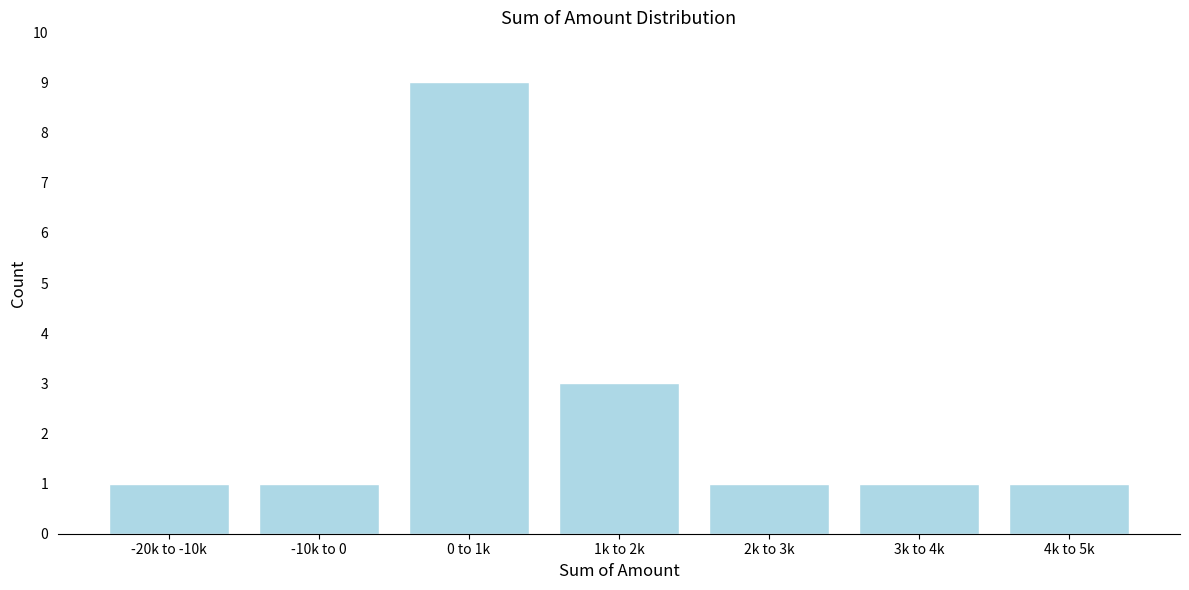

Reading left to right, transcribe all the data shown in this chart.

1	1	9	3	1	1	1